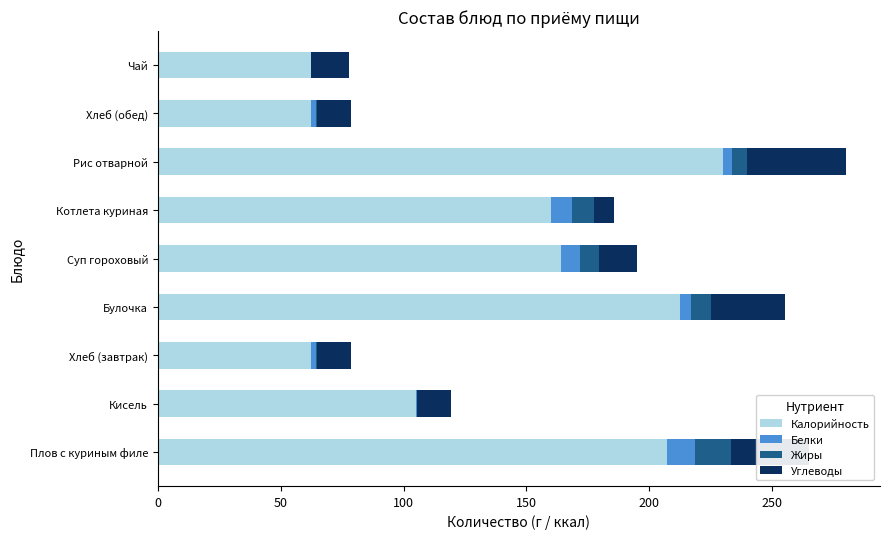

The value of Калорийность at Хлеб (завтрак) is 62.4. True or false?

True